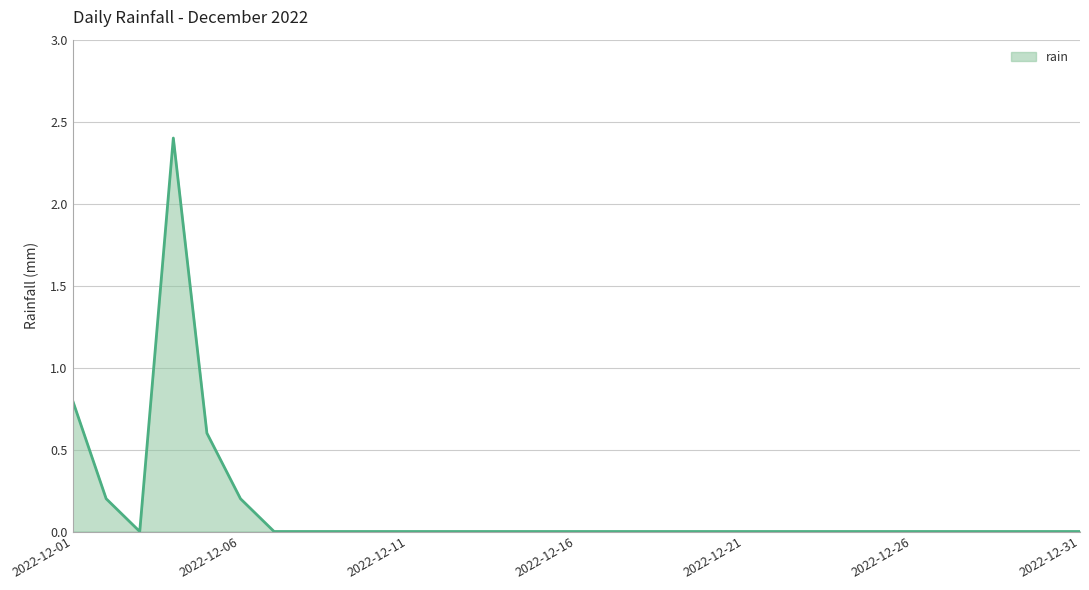

What is the maximum value shown in the chart?

2.4